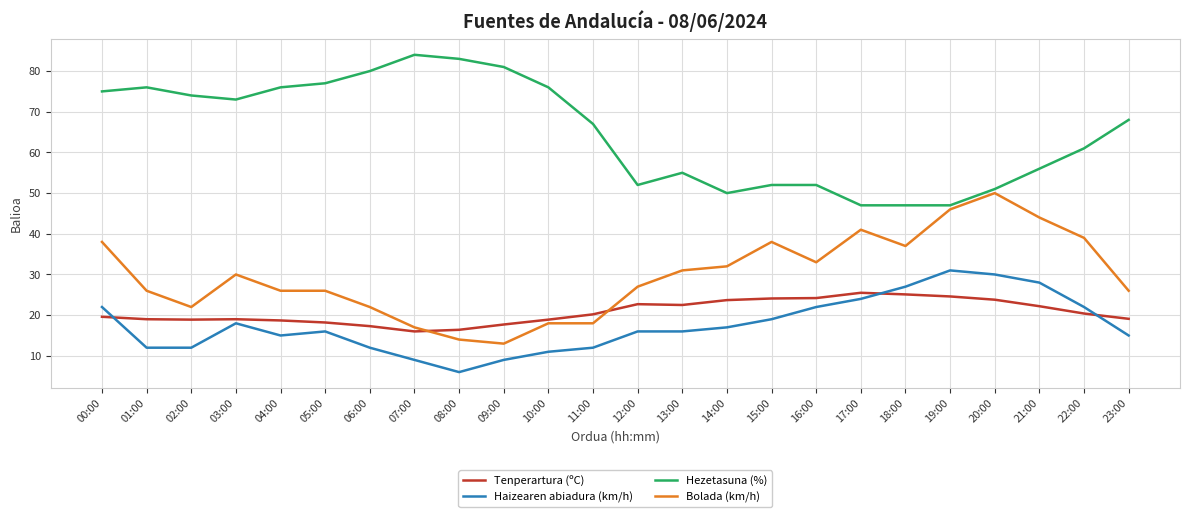

After their last crossing, which series has the higher values: Tenperartura (ºC) or Bolada (km/h)?

Bolada (km/h)